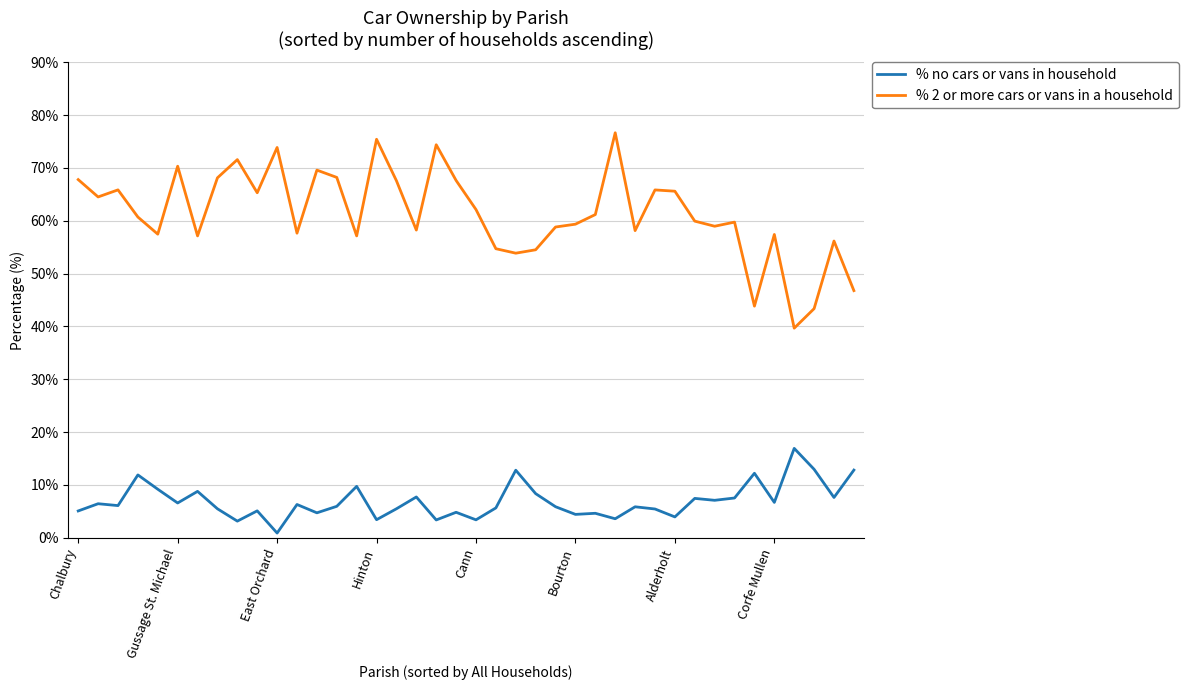

Which series has the widest spread of values?

% 2 or more cars or vans in a household